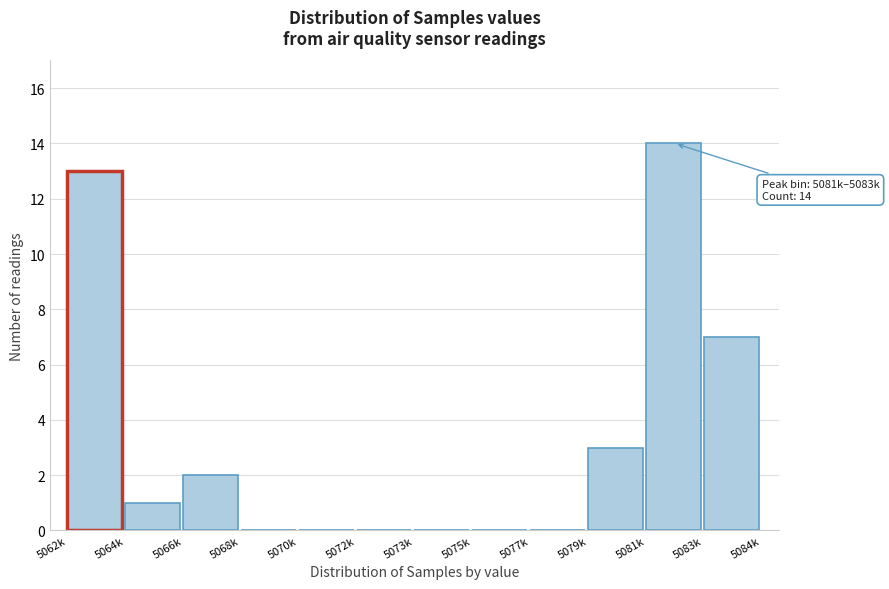

Reading left to right, list all the values displayed in this chart.

5062k=13	5064k=1	5066k=2	5068k=0	5070k=0	5072k=0	5073k=0	5075k=0	5077k=0	5079k=3	5081k=14	5083k=7